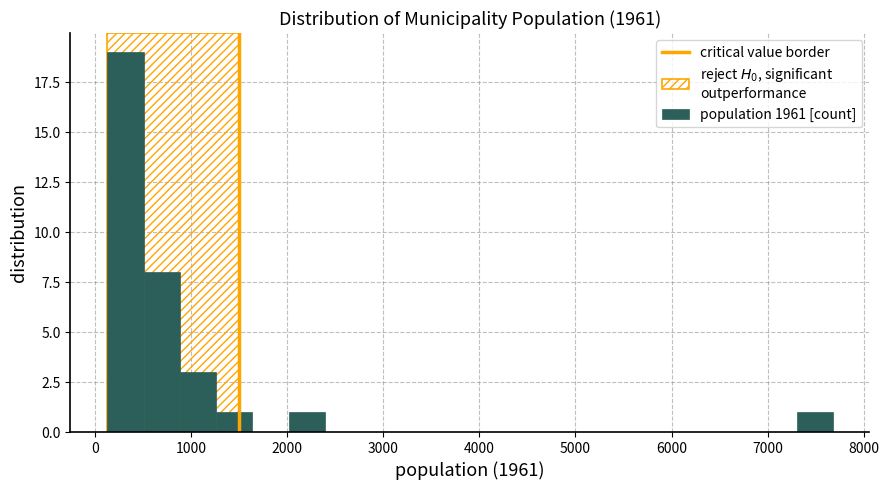

Read against the x-axis, roughly where is the centre of the tallest bar?

300